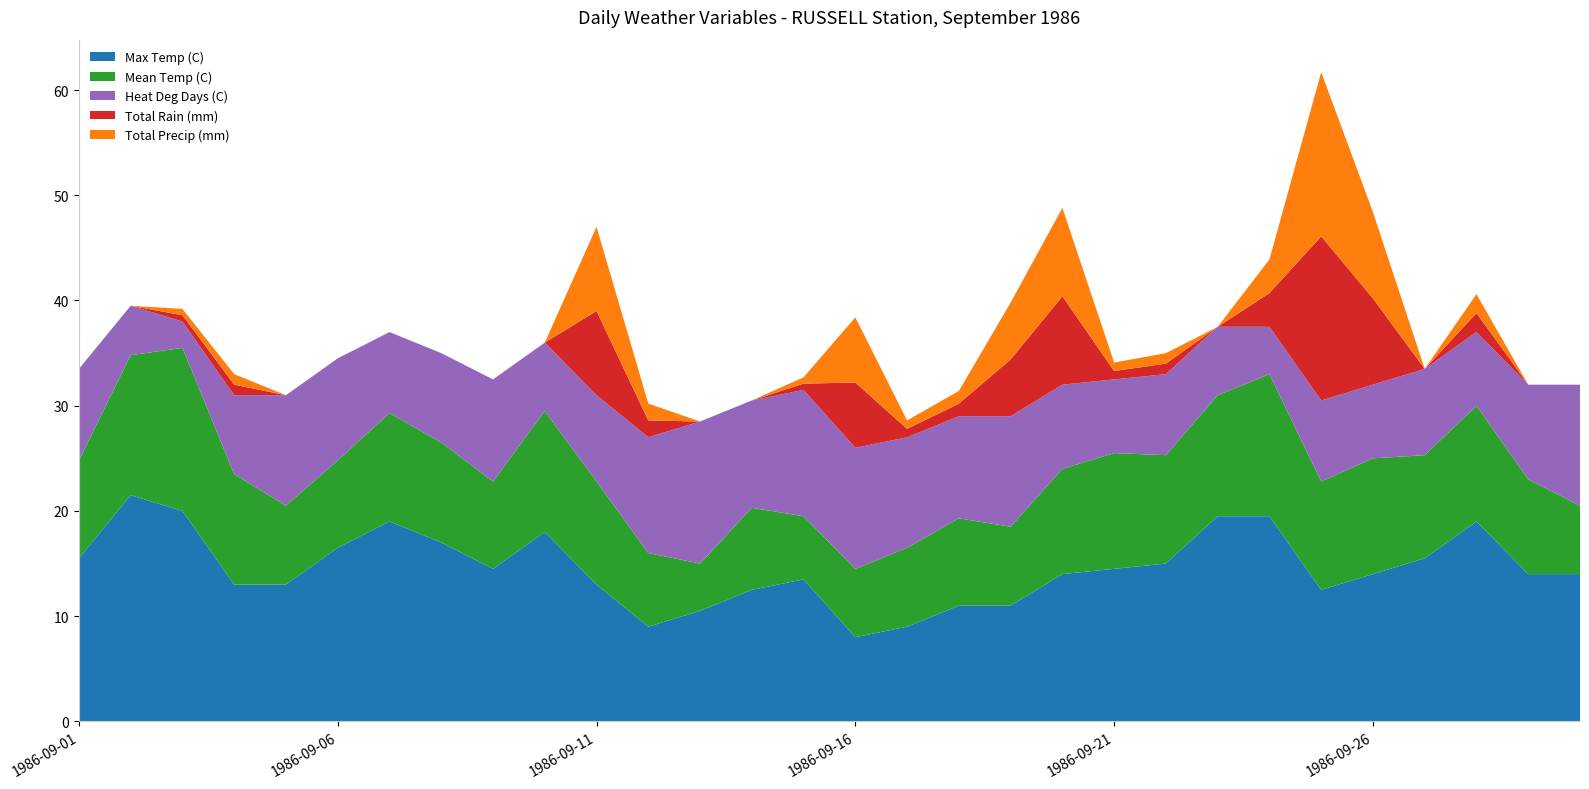

Reading right to left, list all the values displayed in this chart.

Max Temp (C): 14.0	14.0	19.0	15.5	14.0	12.5	19.5	19.5	15.0	14.5	14.0	11.0	11.0	9.0	8.0	13.5	12.5	10.5	9.0	13.0	18.0	14.5	17.0	19.0	16.5	13.0	13.0	20.0	21.5	15.5
Mean Temp (C): 6.5	9.0	11.0	9.8	11.0	10.3	13.5	11.5	10.3	11.0	10.0	7.5	8.3	7.5	6.5	6.0	7.8	4.5	7.0	9.8	11.5	8.3	9.5	10.3	8.3	7.5	10.5	15.5	13.3	9.3
Heat Deg Days (C): 11.5	9.0	7.0	8.2	7.0	7.7	4.5	6.5	7.7	7.0	8.0	10.5	9.7	10.5	11.5	12.0	10.2	13.5	11.0	8.2	6.5	9.7	8.5	7.7	9.7	10.5	7.5	2.5	4.7	8.7
Total Rain (mm): 0.0	0.0	1.8	0.0	8.2	15.6	3.2	0.0	1.0	0.8	8.4	5.4	1.2	0.8	6.2	0.6	0.0	0.0	1.6	8.0	0.0	0.0	0.0	0.0	0.0	0.0	1.0	0.6	0.0	0.0
Total Precip (mm): 0.0	0.0	1.8	0.0	8.2	15.6	3.2	0.0	1.0	0.8	8.4	5.4	1.2	0.8	6.2	0.6	0.0	0.0	1.6	8.0	0.0	0.0	0.0	0.0	0.0	0.0	1.0	0.6	0.0	0.0